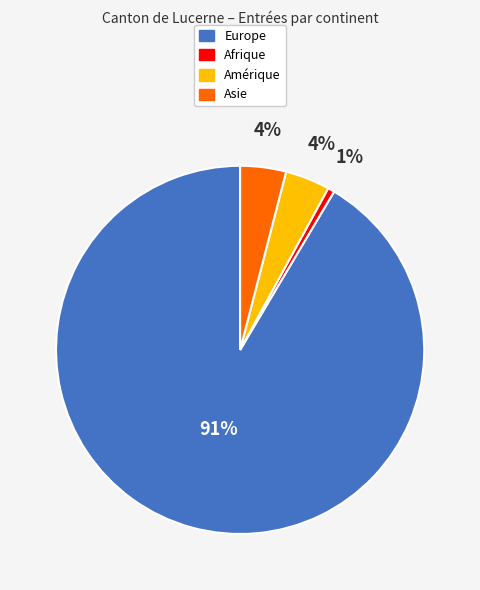

Do Amérique and Europe together represent more than half of the pie?

Yes